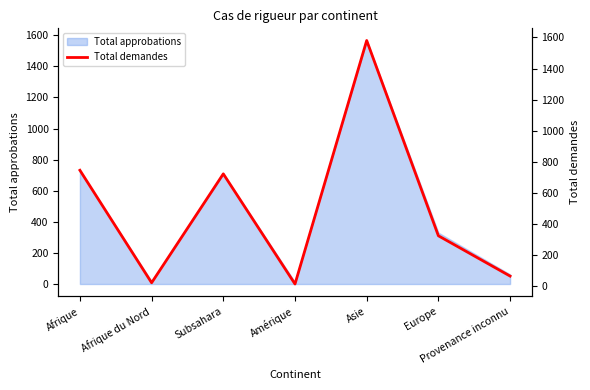

Reading right to left, list all the values displayed in this chart.

Provenance inconnu=66	Europe=325	Asie=1580	Amérique=15	Subsahara=723	Afrique du Nord=23	Afrique=746